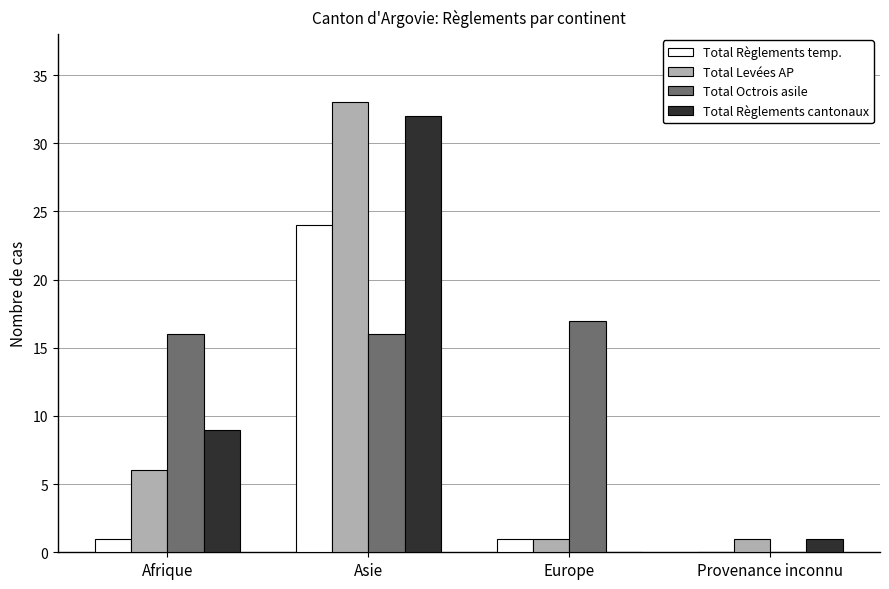

What are all the series names shown in the legend?

Total Règlements temp., Total Levées AP, Total Octrois asile, Total Règlements cantonaux